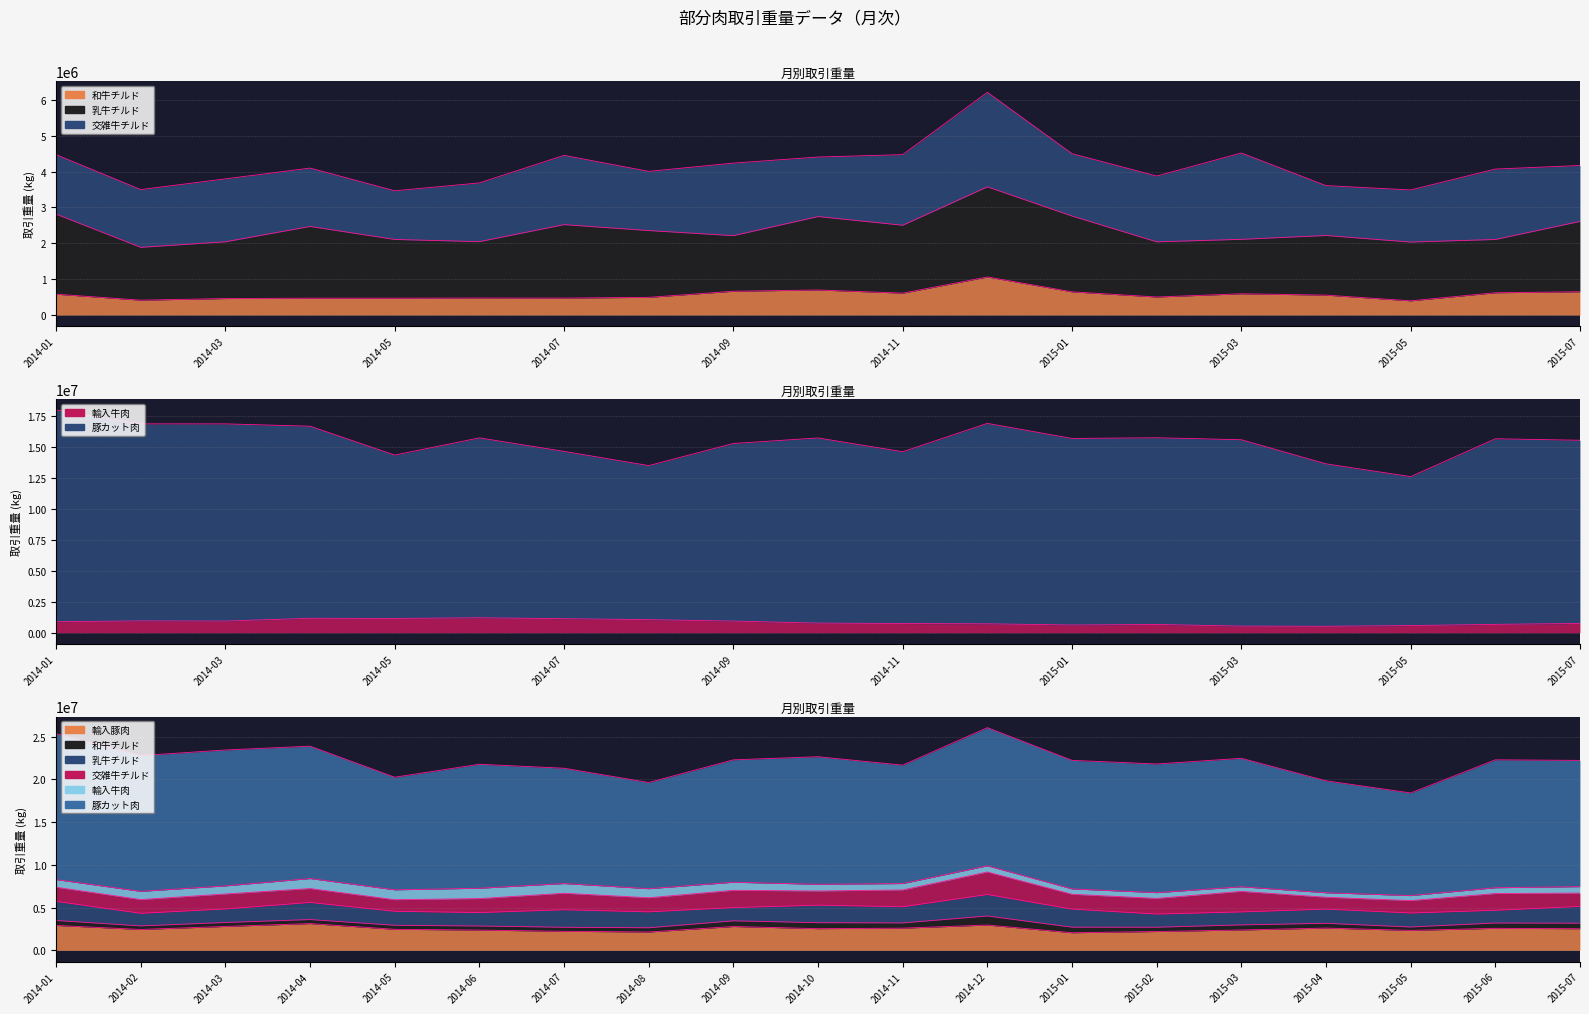

The 豚カット肉_line series shows 35683585.3 at 2015-04. True or false?

False